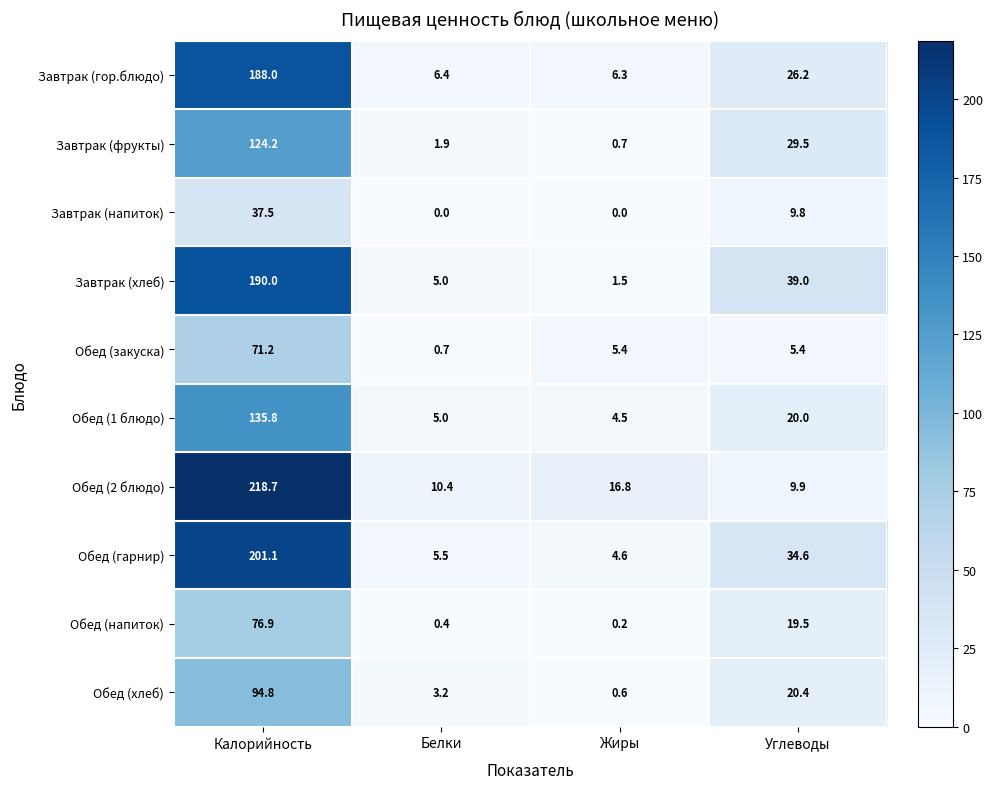

Which series has the largest range (max minus min)?

Обед (2 блюдо)